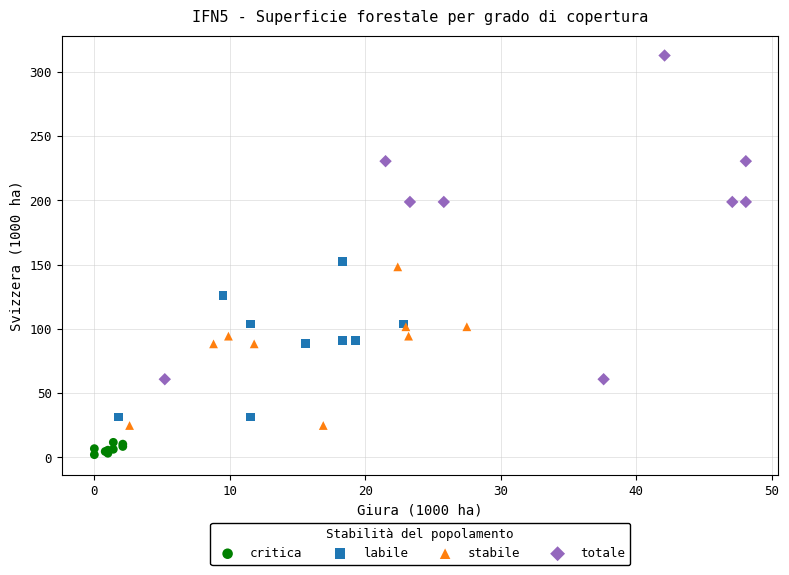

Which series contains the highest Y value?

totale